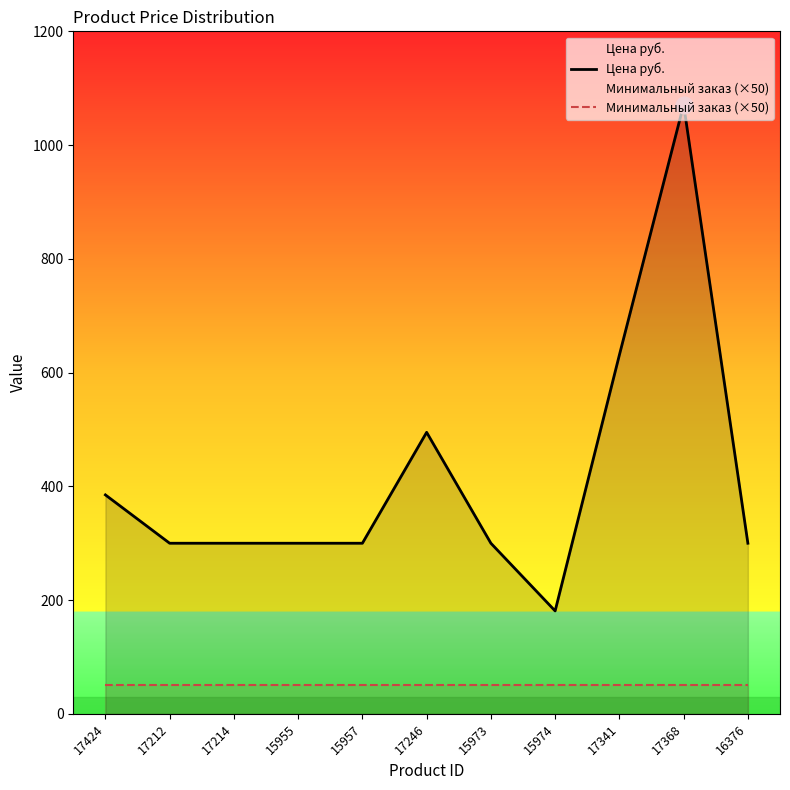

At which category is the sum across all series the highest?

17368